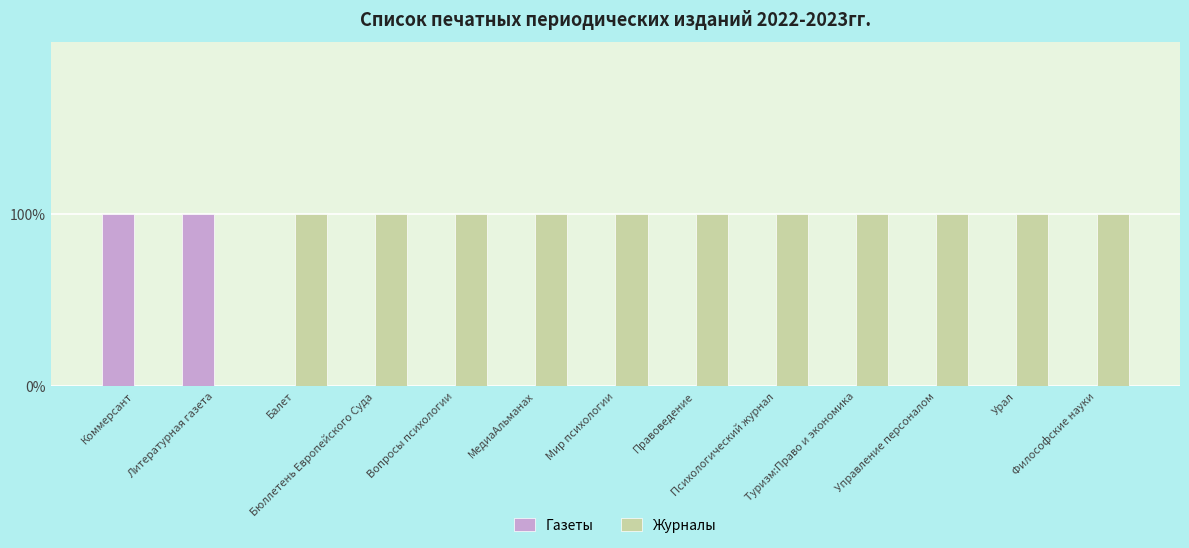

Are the bars horizontal?

No